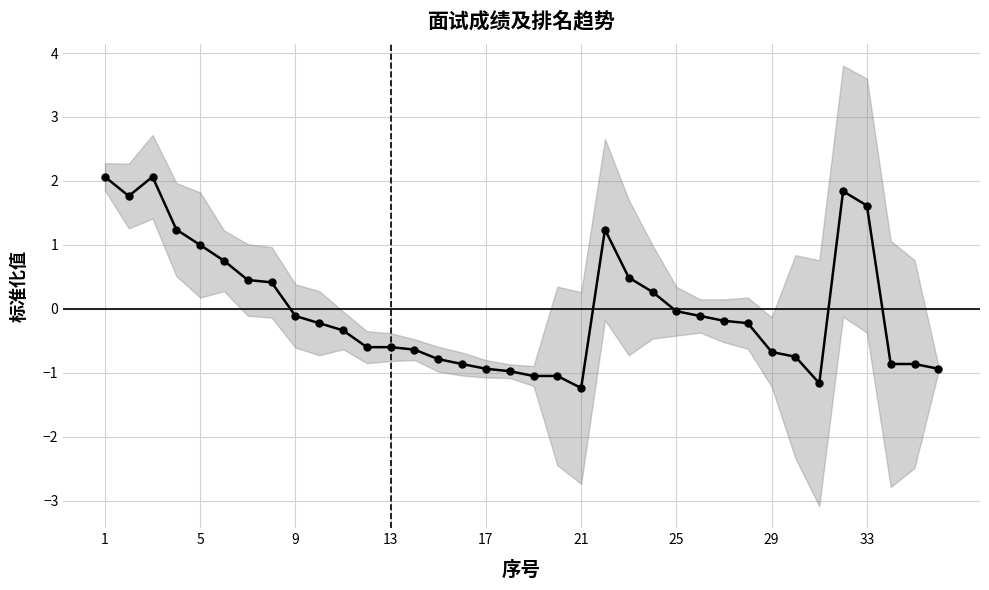

What are all the series names shown in the legend?

面试成绩 (标准化), 排名 (标准化)